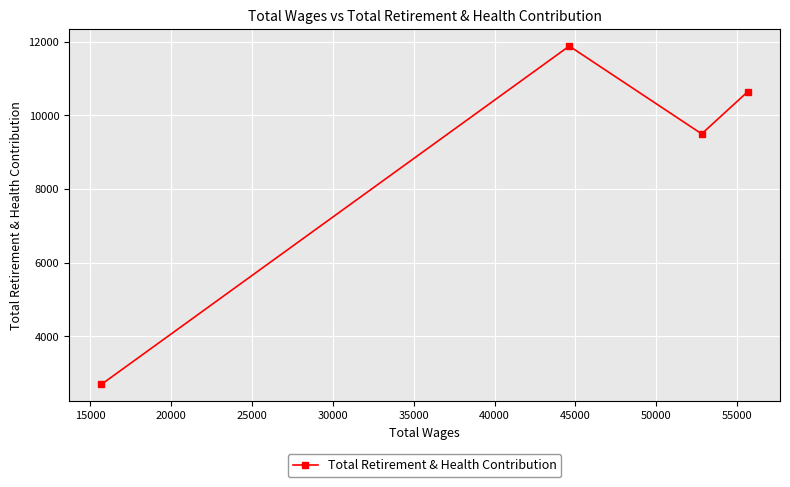

What is the maximum value shown in the chart?

11881